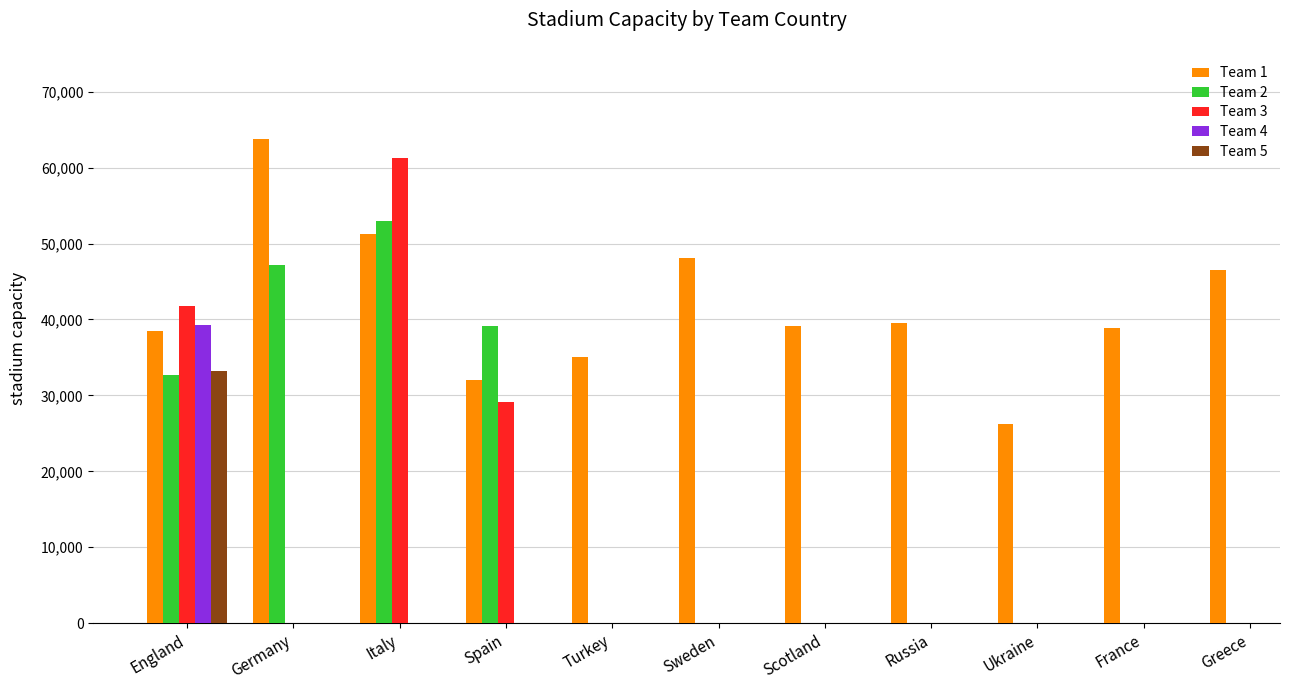

What is the label of the 9th bar from the right?

Italy